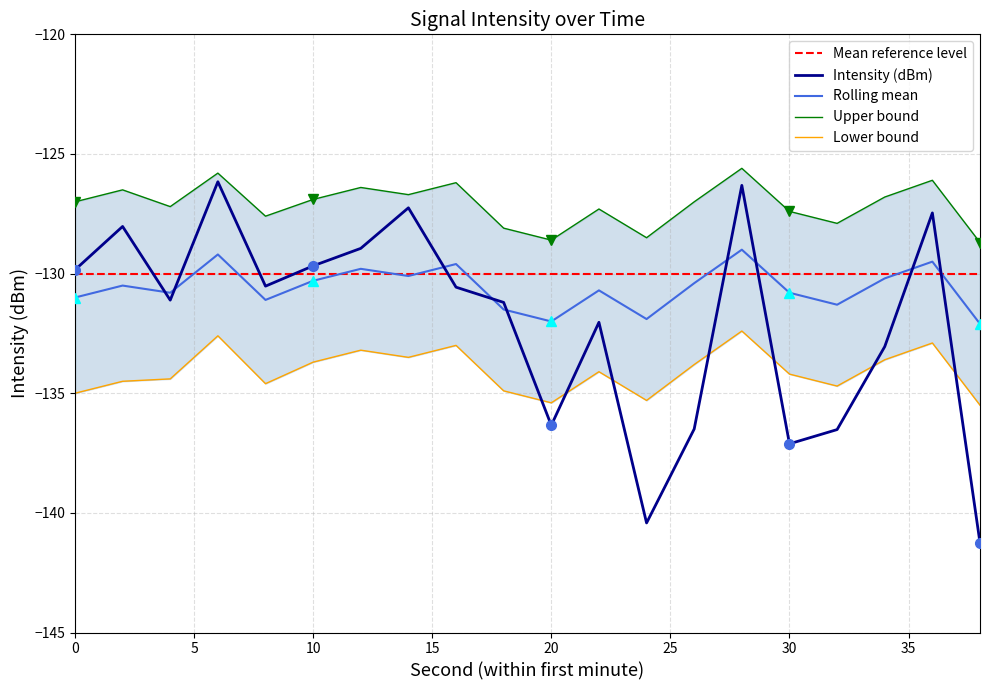

What is the maximum value for Rolling mean?

-129.0